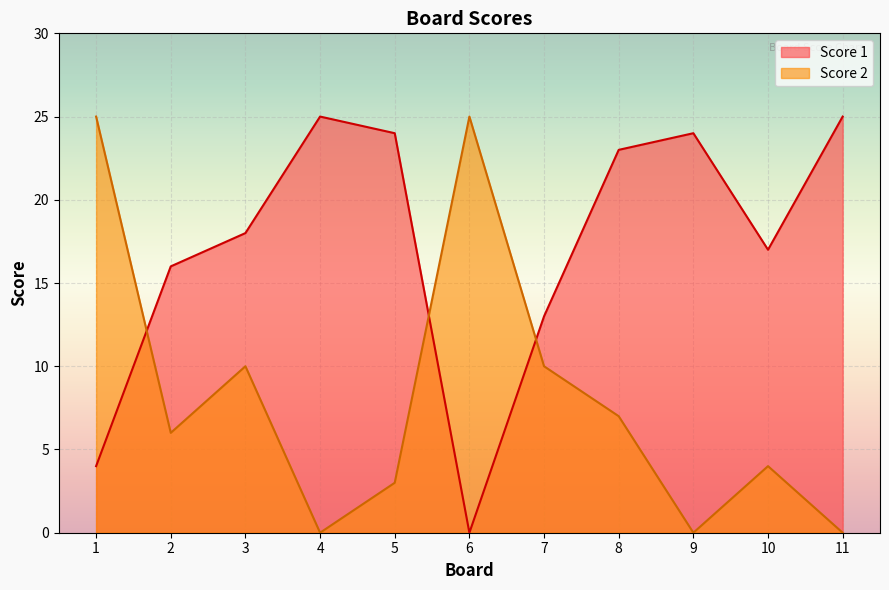

How many lines are shown in the chart?

2